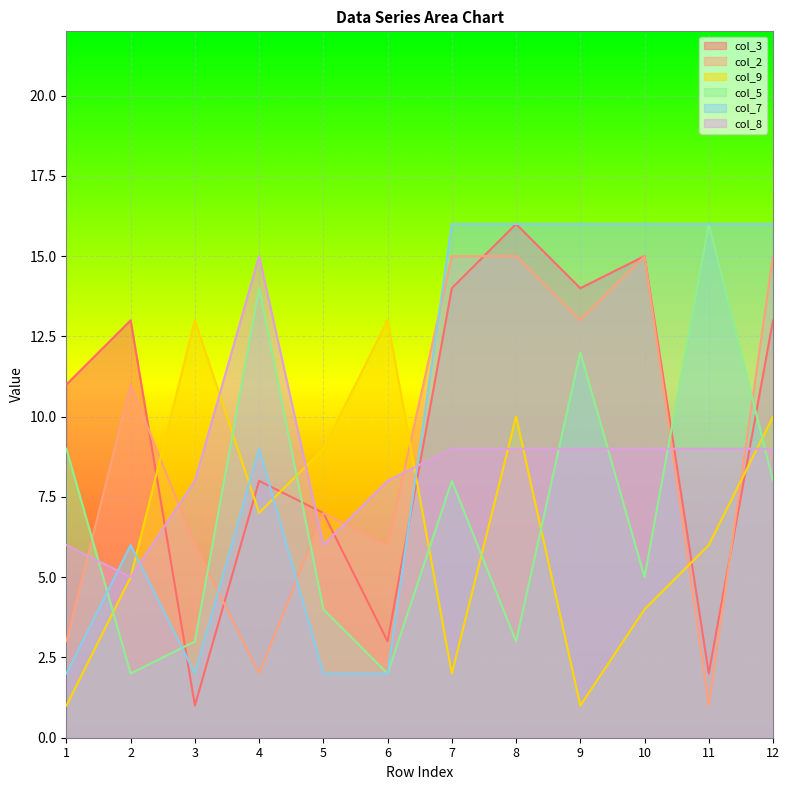

True or false: col_9 and col_5 intersect in this chart.

True